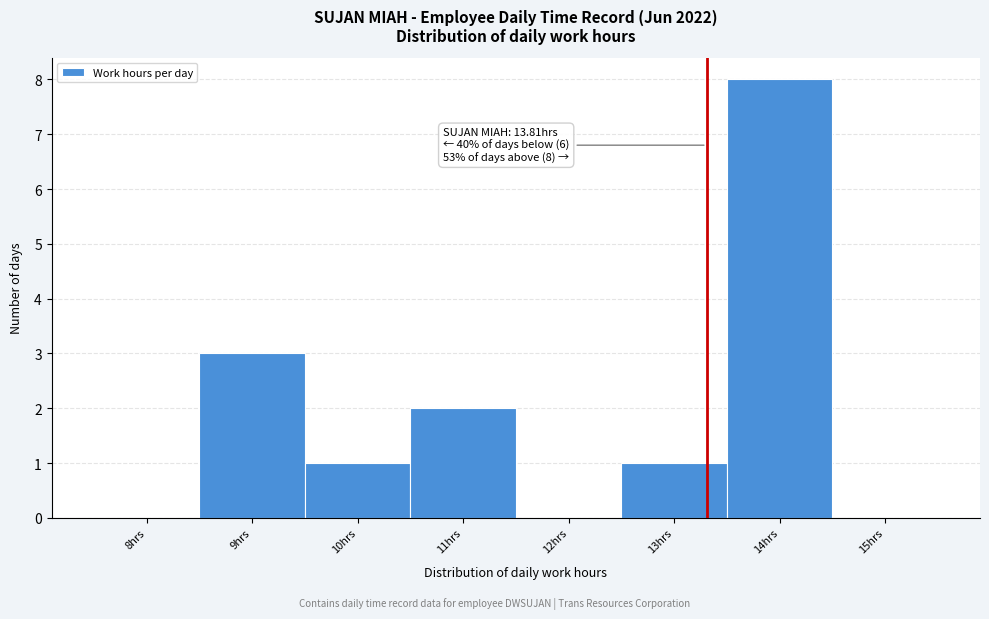

Reading left to right, transcribe all the data shown in this chart.

8hrs=0	9hrs=3	10hrs=1	11hrs=2	12hrs=0	13hrs=1	14hrs=8	15hrs=0